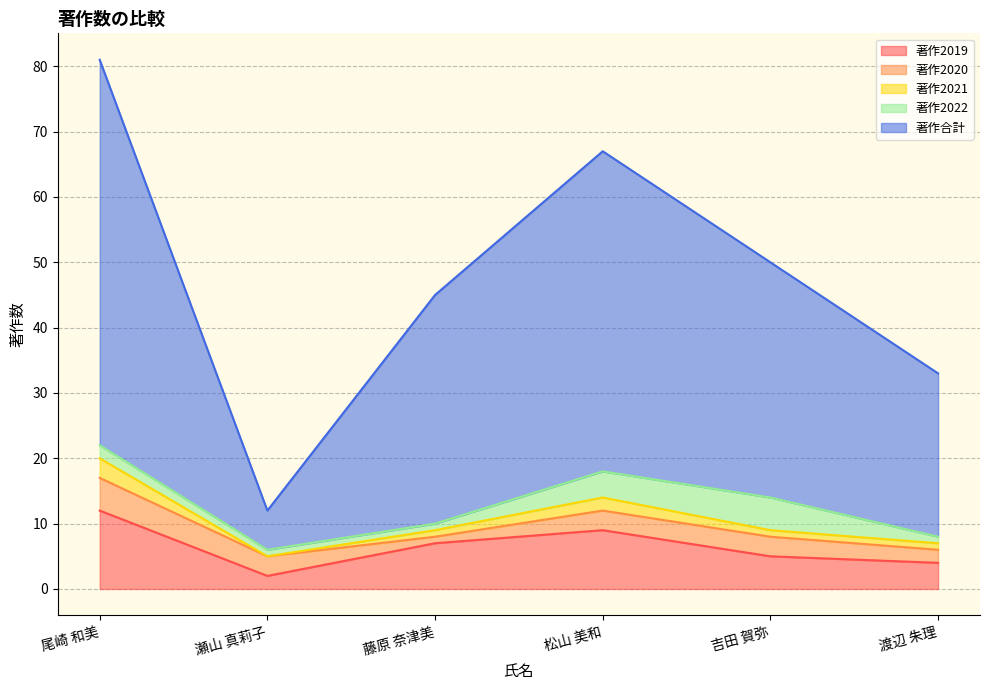

Which category has the highest value across all series?

尾崎 和美